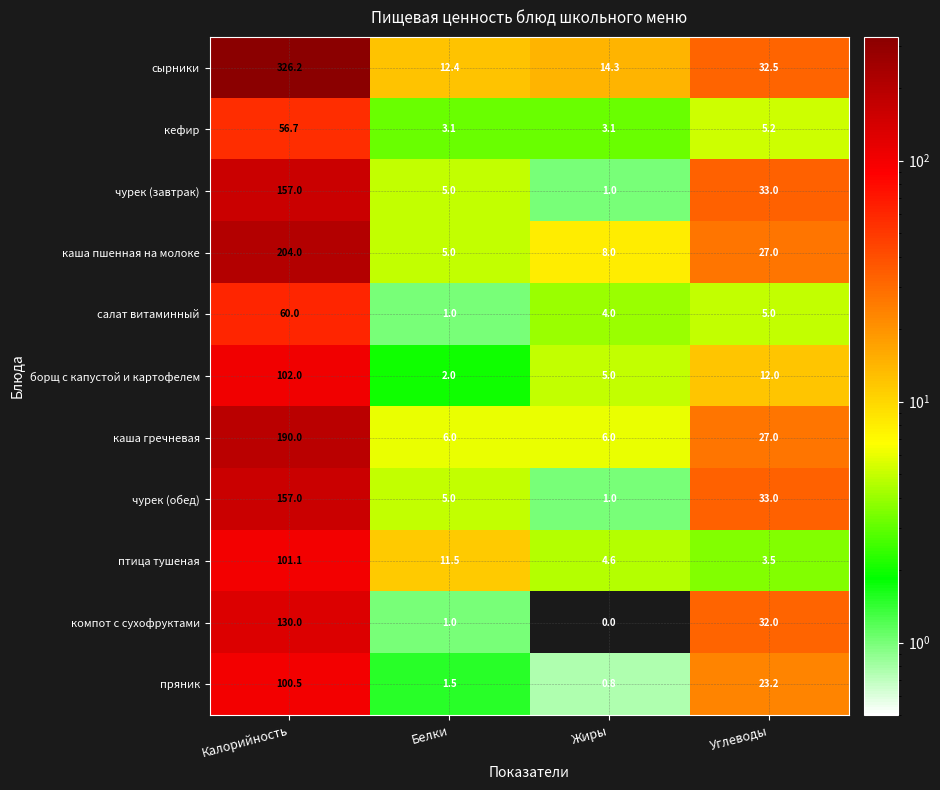

At which category is the sum across all series the highest?

Калорийность